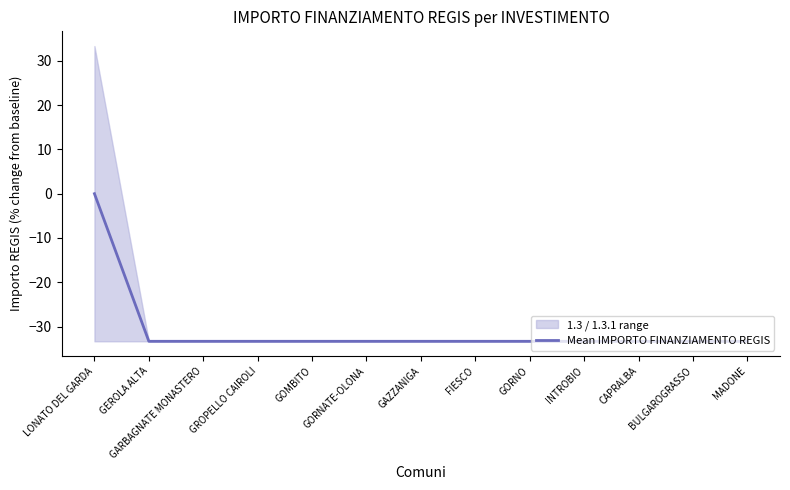

Where is the data nearest to the value -16?

LONATO DEL GARDA